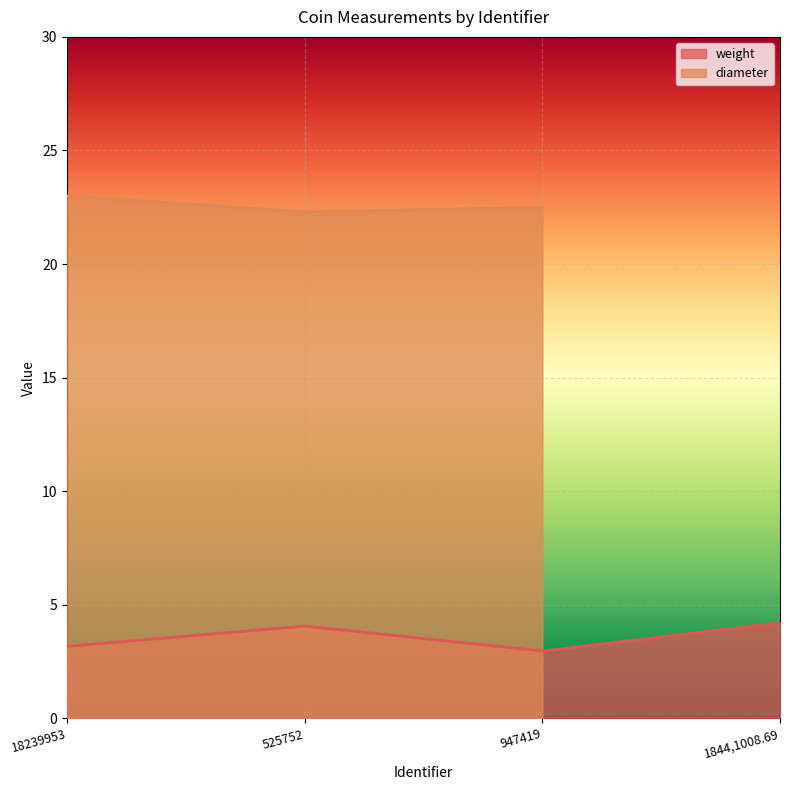

What is the difference between the maximum and minimum values?

1.2